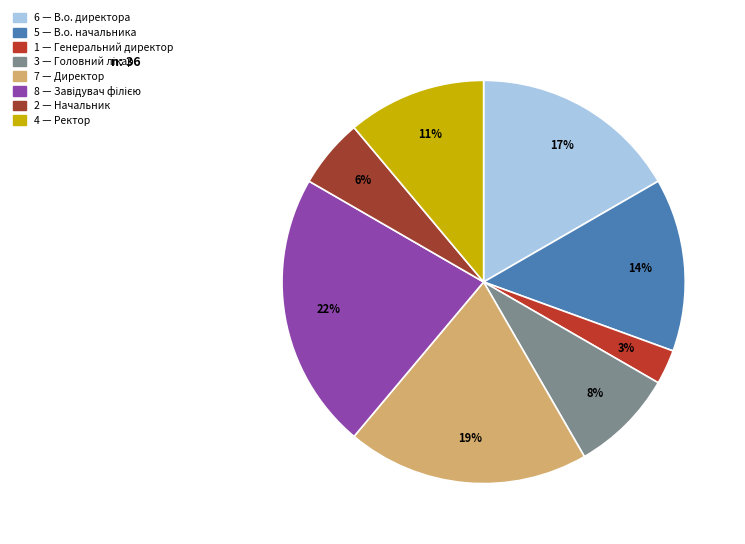

Count the number of slices in the pie.

8